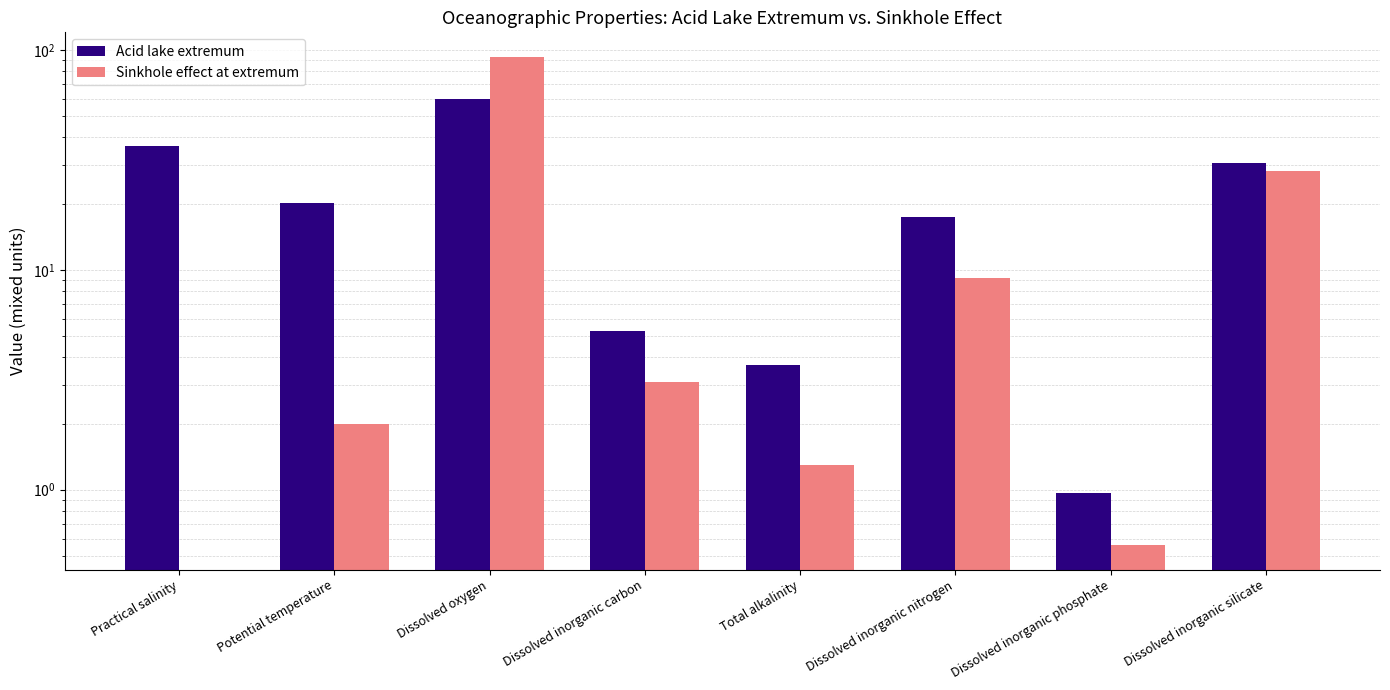

List the series in order of their overall mean, highest first.

Acid lake extremum, Sinkhole effect at extremum